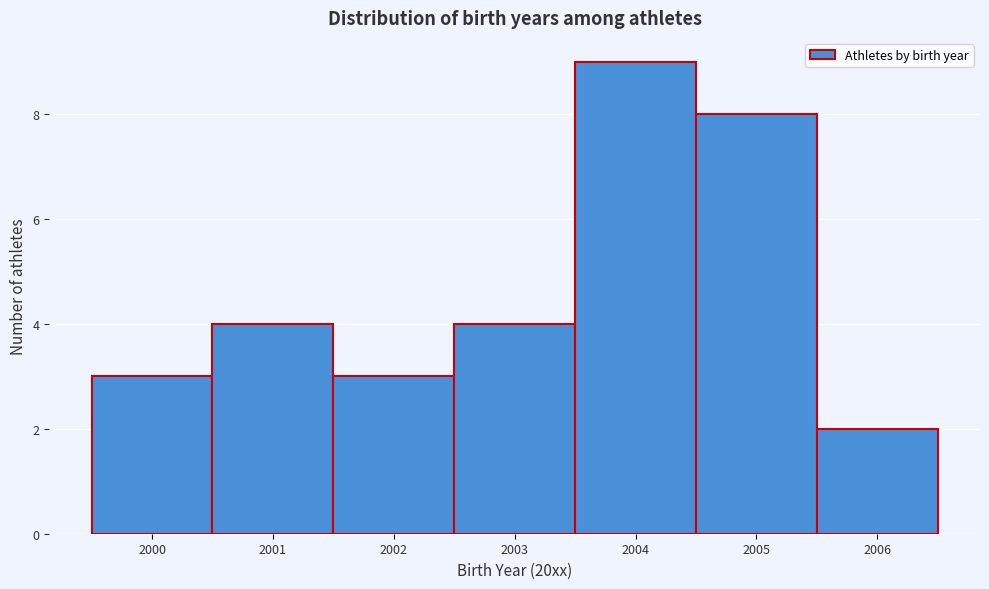

Reading right to left, extract all data points from this chart.

2	8	9	4	3	4	3